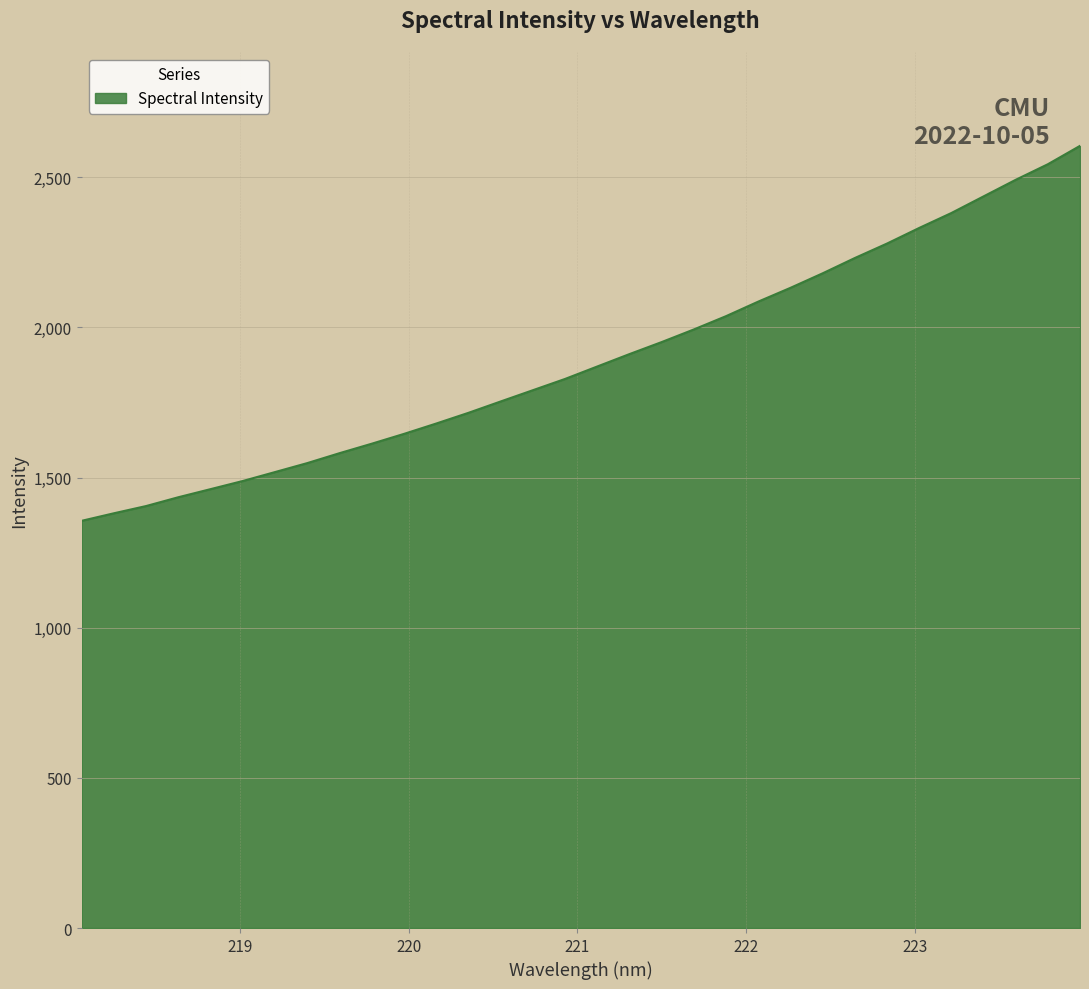

What is the difference between the maximum and minimum values?

1248.8